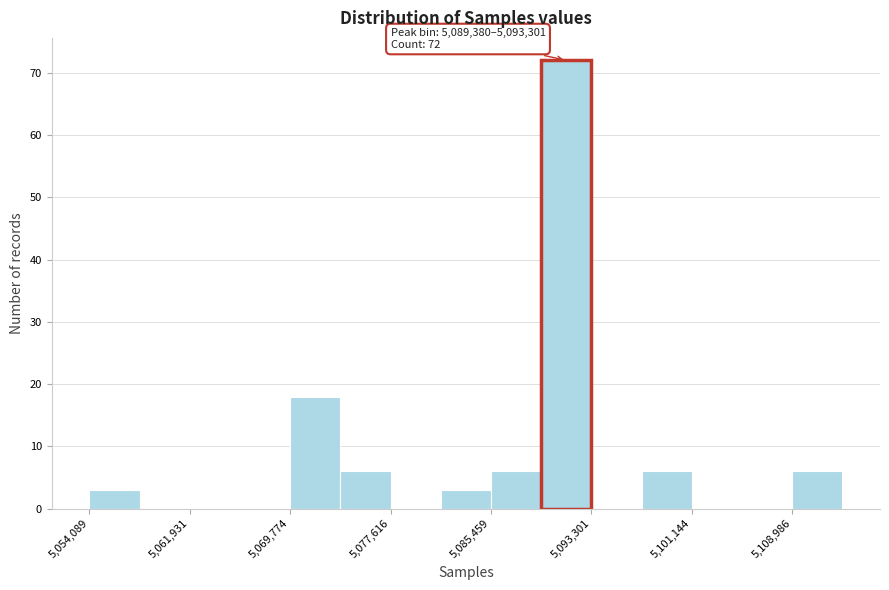

Around what value on the x-axis is the tallest bar? Give the approximate position of its centre, as read against the axis.

5091000